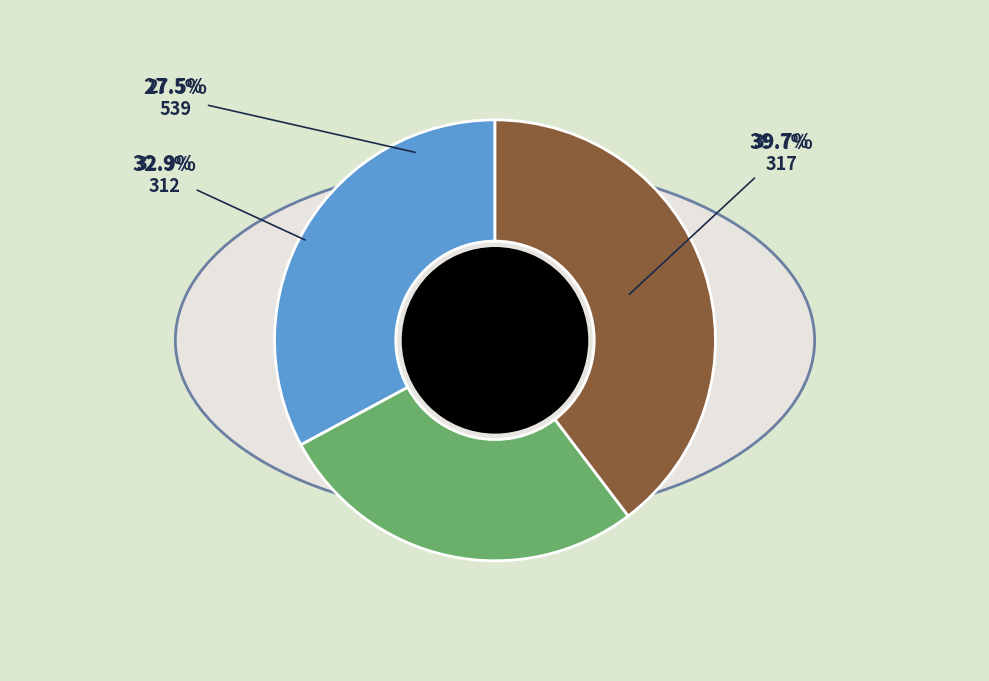

To the nearest percent, what is the average slice percentage?

33%